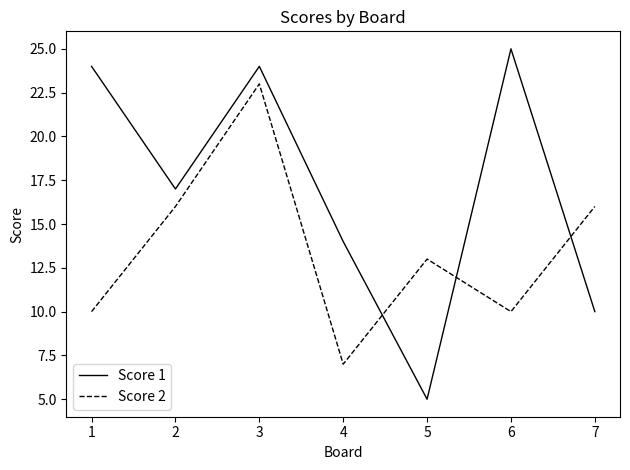

How many times do Score 1 and Score 2 cross each other?

3